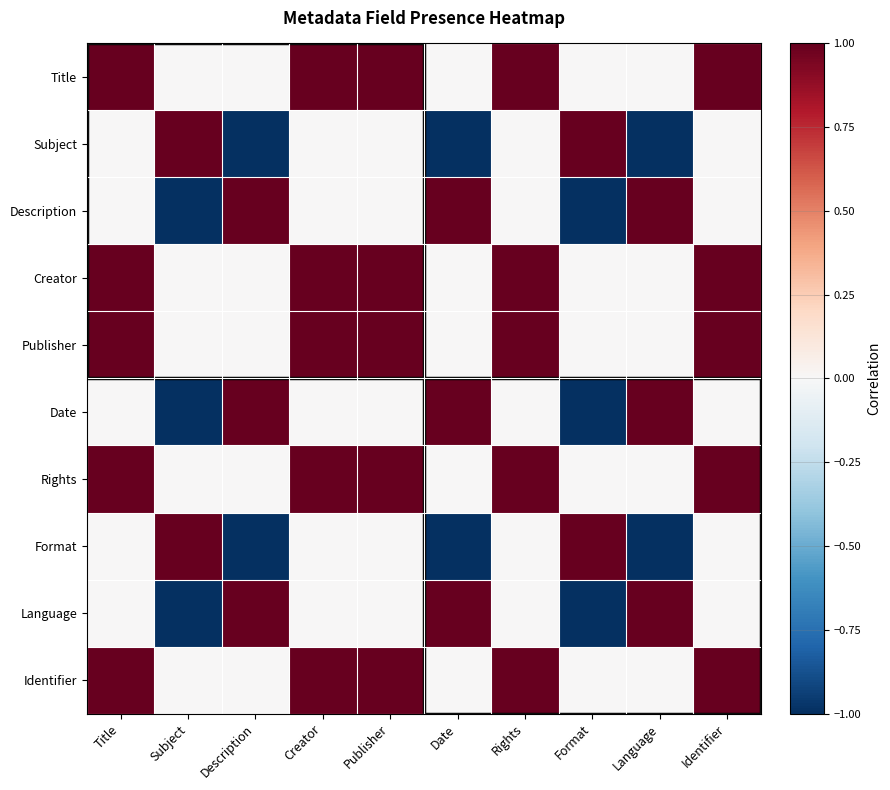

Which series has the largest total across all categories?

Title